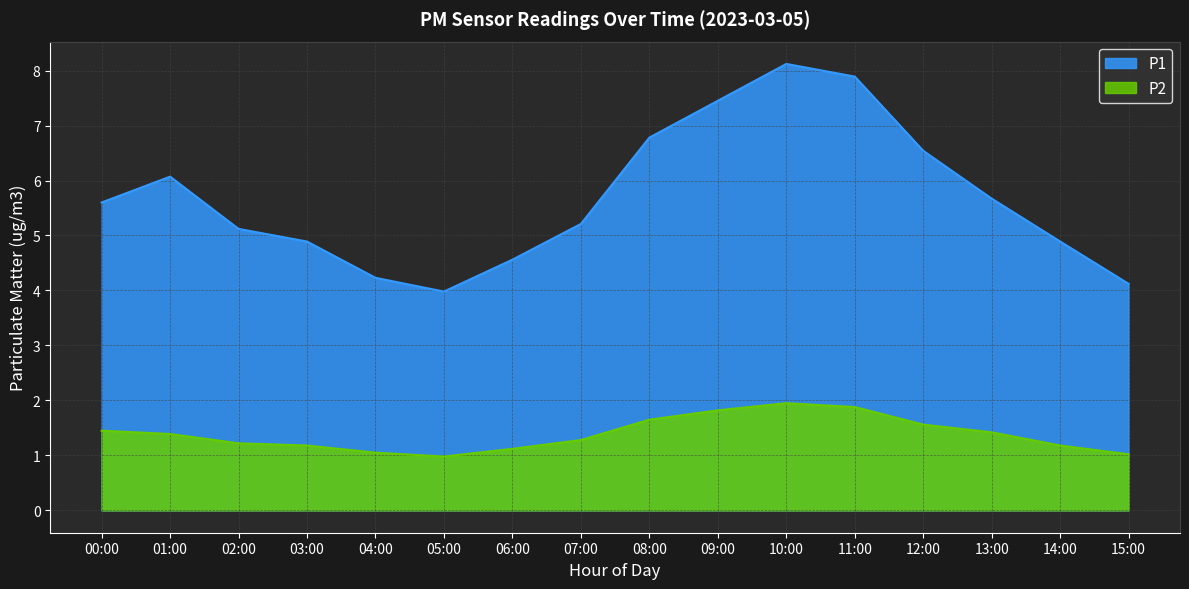

What is the total value across all series at 15:00?

5.1